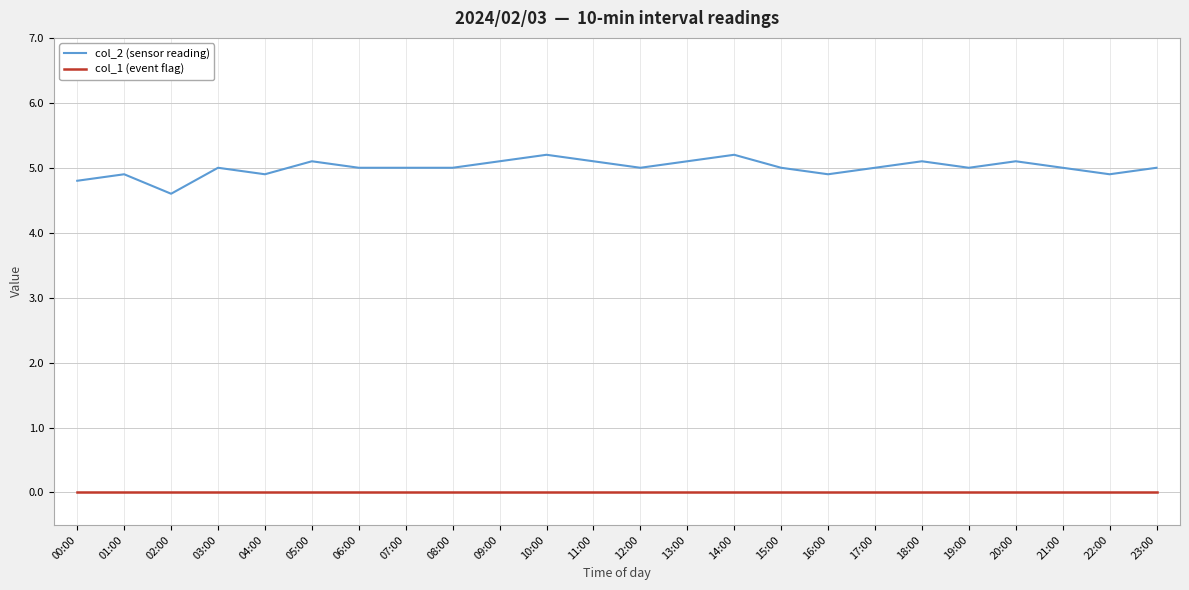

At which label is col_2 (sensor reading) closest to 4?

02:00